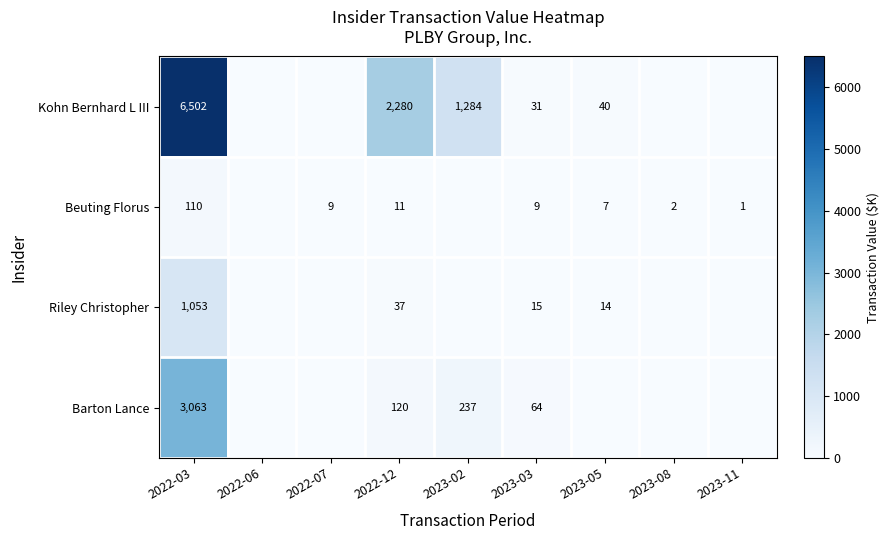

What is the total value across all series at 2022-03?

10728